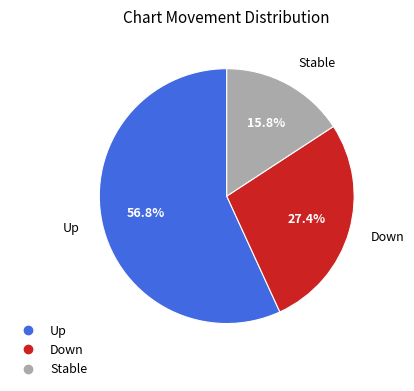

Is there a majority slice in this chart?

Yes